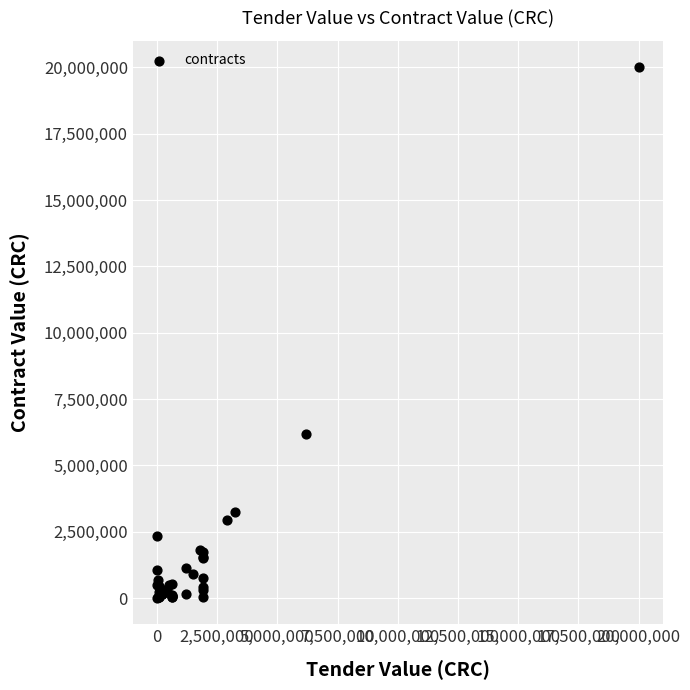

What Y value in the scatter plot is closest to 10004100?

6200000.0